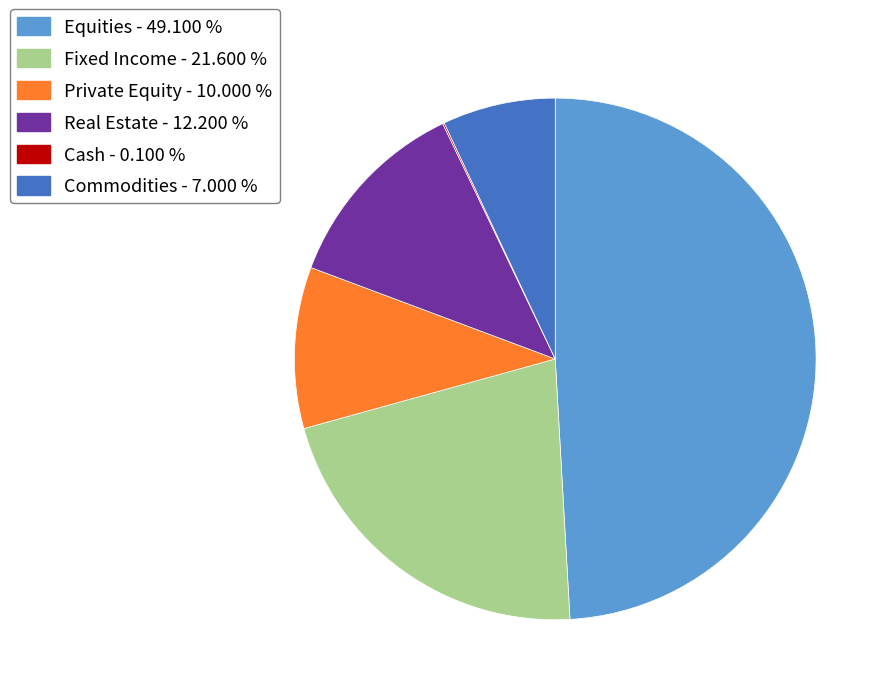

Is it true that Real Estate is 12% of the pie?

True